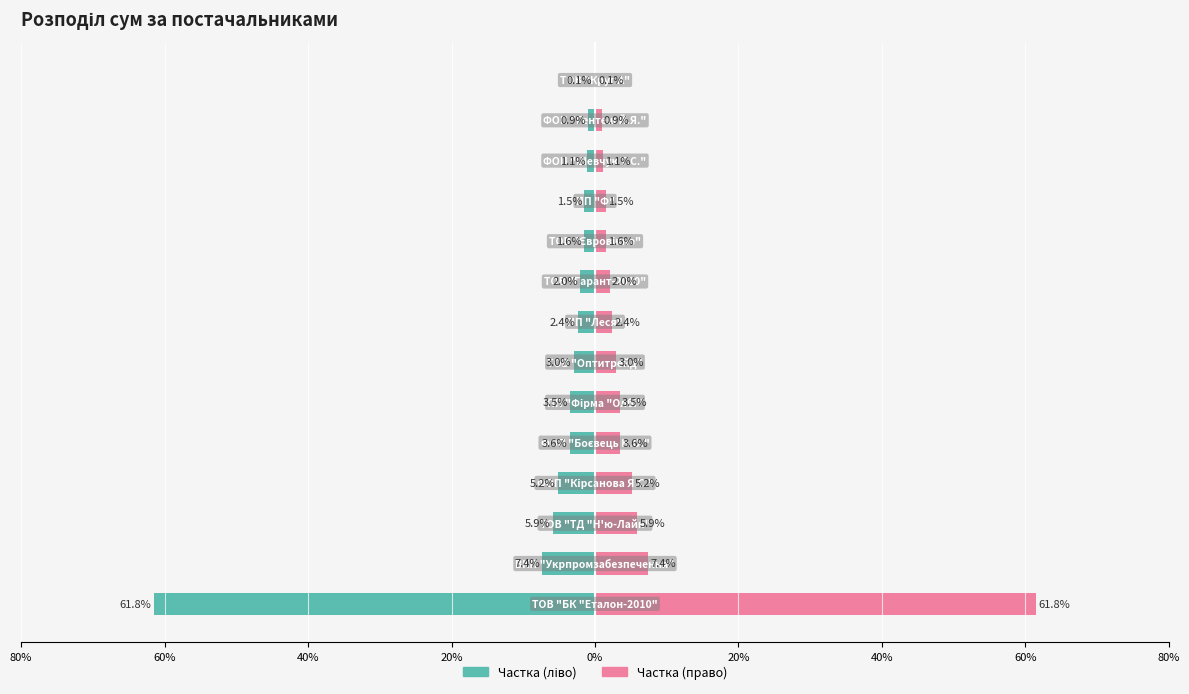

What is the sum of all Загальна сума (ліво) values?

-100.0